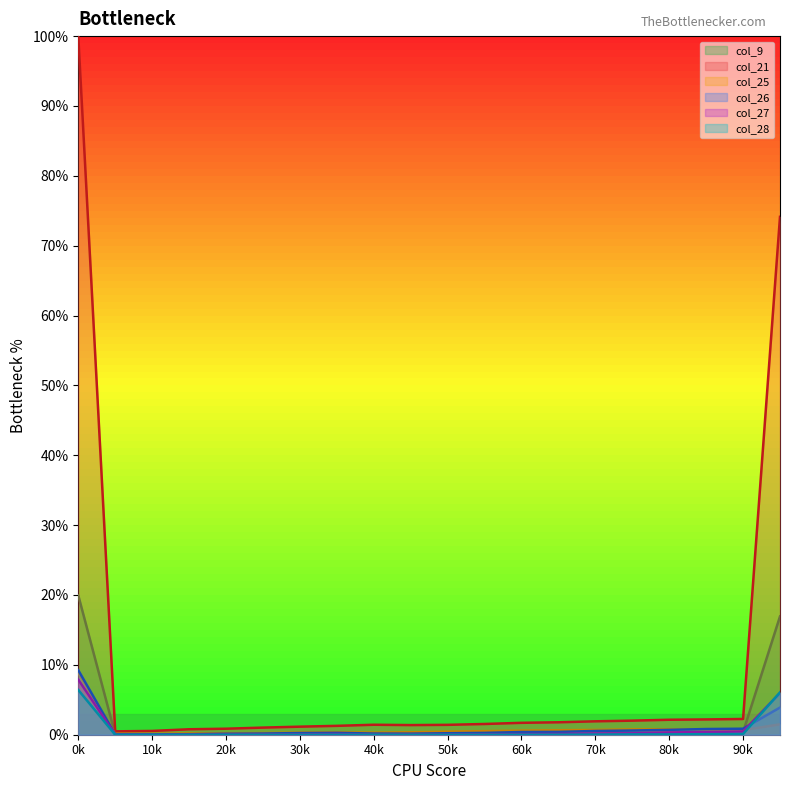

Which series has the largest range (max minus min)?

col_21